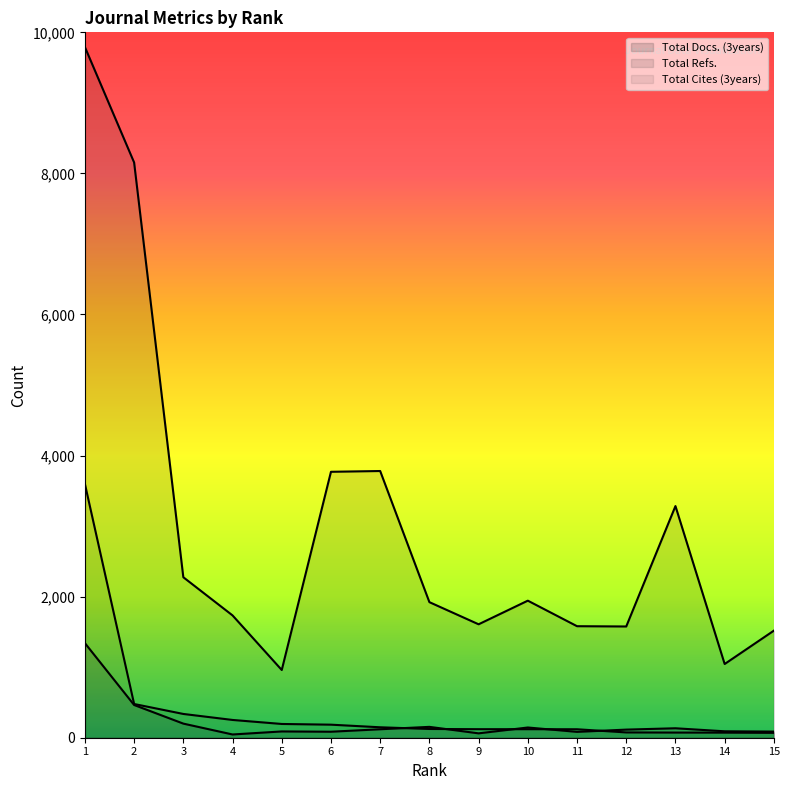

At which category does the chart reach its peak across all series?

1